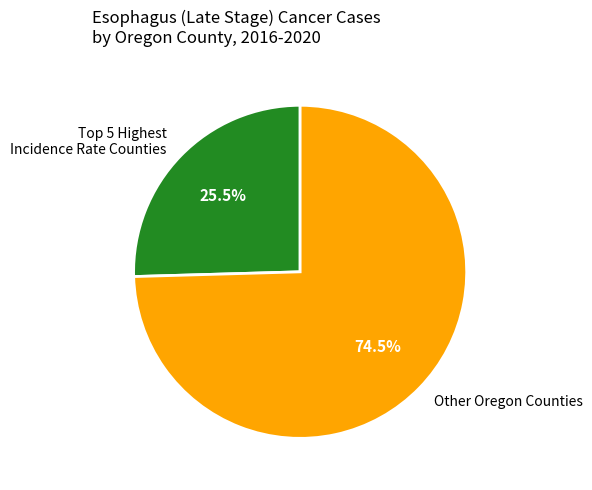

Which category accounts for the majority?

Other Oregon Counties